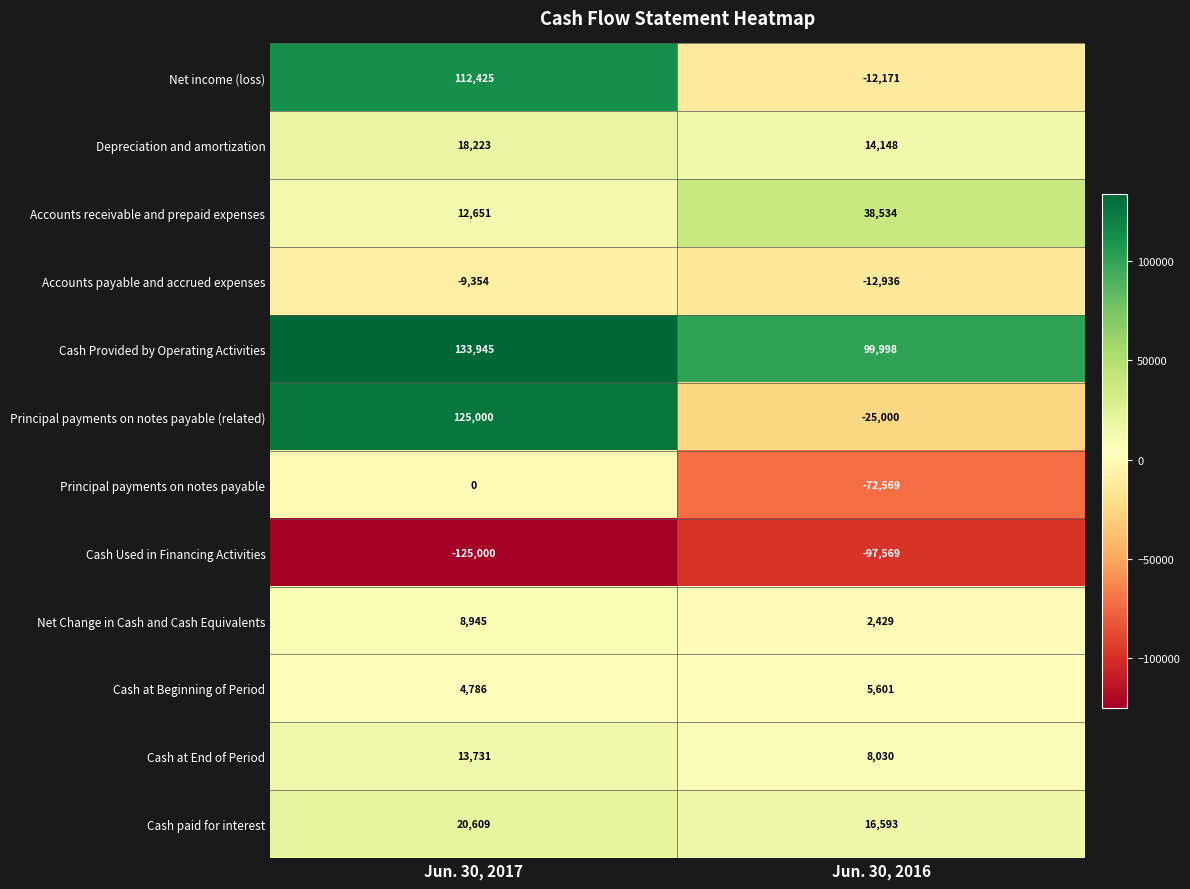

Count the number of categories in the chart.

2